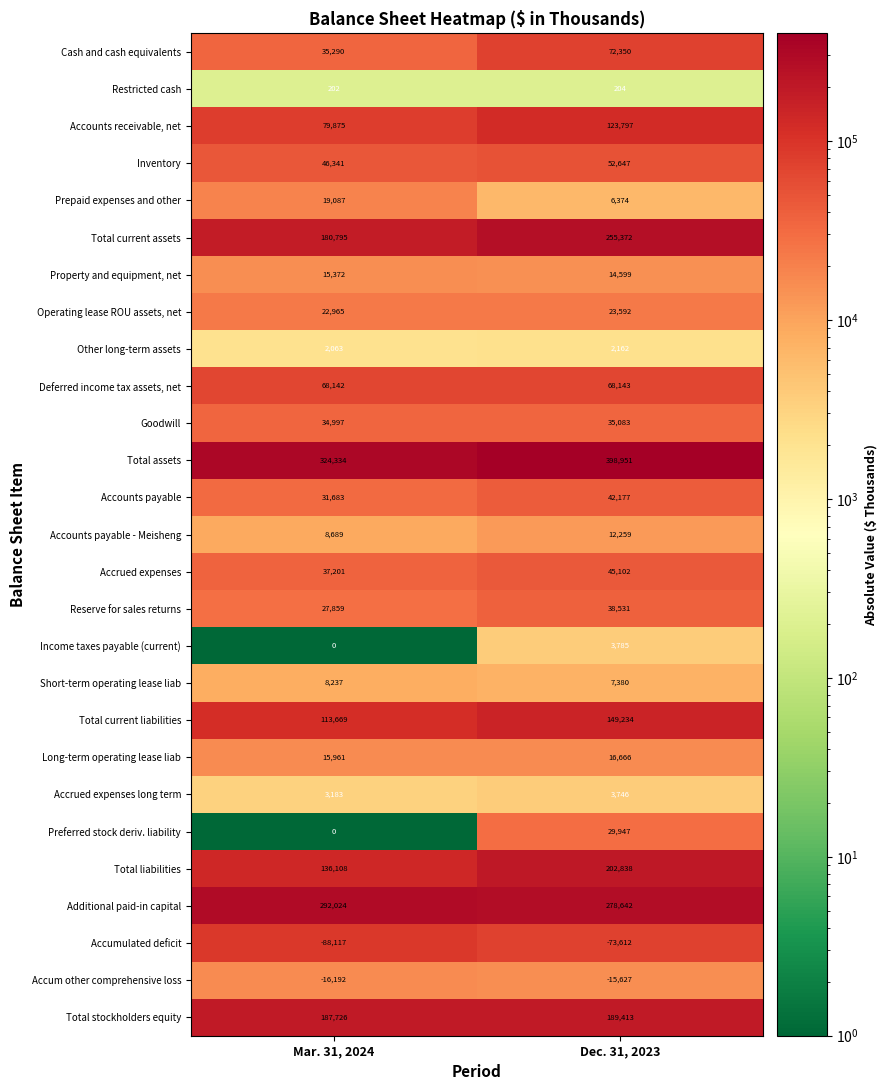

The value of Cash and cash equivalents at Mar. 31, 2024 is 7600. True or false?

False